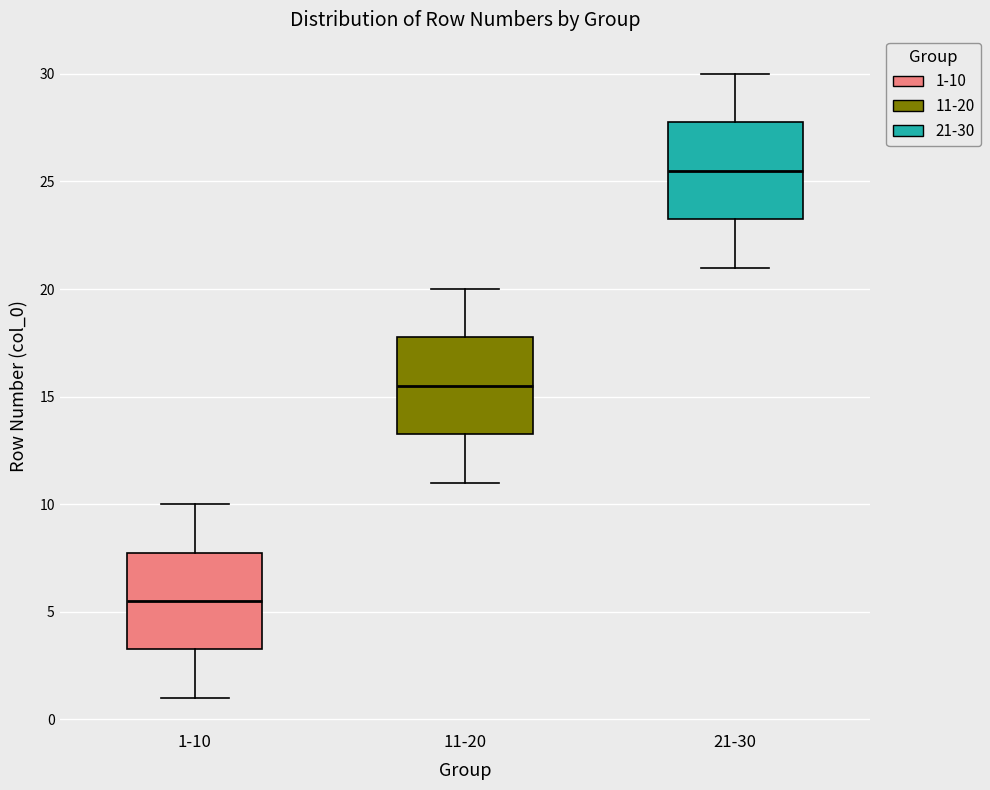

Reading left to right, transcribe this box plot: for each box, give where its median line is, the range the box spans, and where its two whiskers end, as read against the y-axis. The values are not printed on the chart, so give them approximately, as read against the axis.

1-10: median 5.5, box 3.5 to 8.0, whiskers 1.0 to 10.0
11-20: median 15.5, box 13.5 to 18.0, whiskers 11.0 to 20.0
21-30: median 25.5, box 23.5 to 28.0, whiskers 21.0 to 30.0